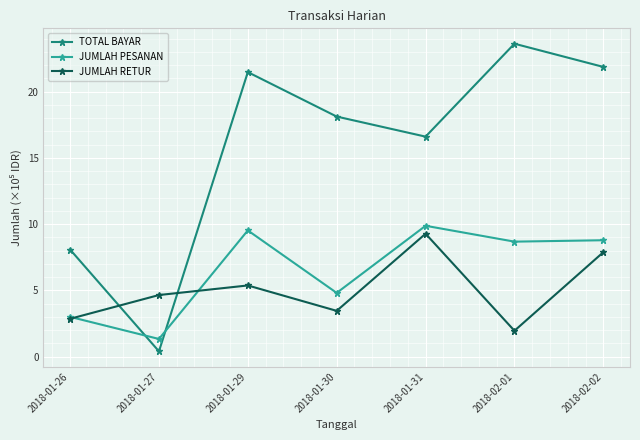

At which category is the sum across all series the highest?

2018-02-02